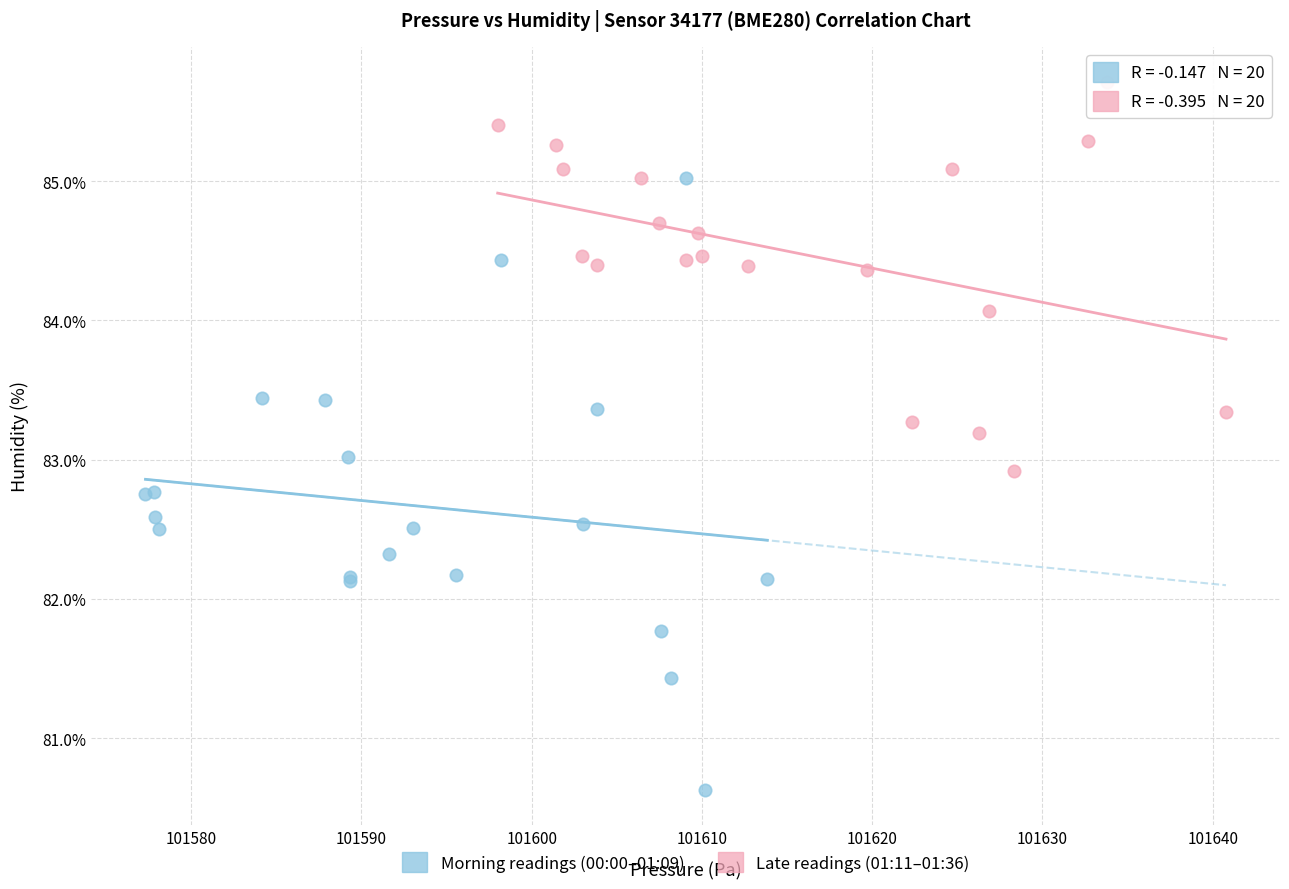

Which series reaches the maximum Y coordinate?

Late readings (01:11–01:36)